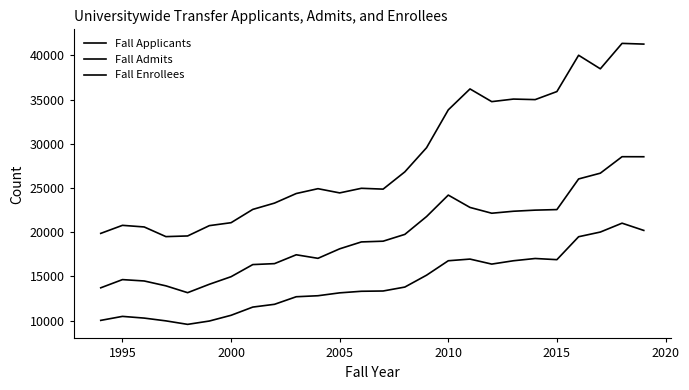

True or false: Fall Admits has more than 2 interior local peaks.

True